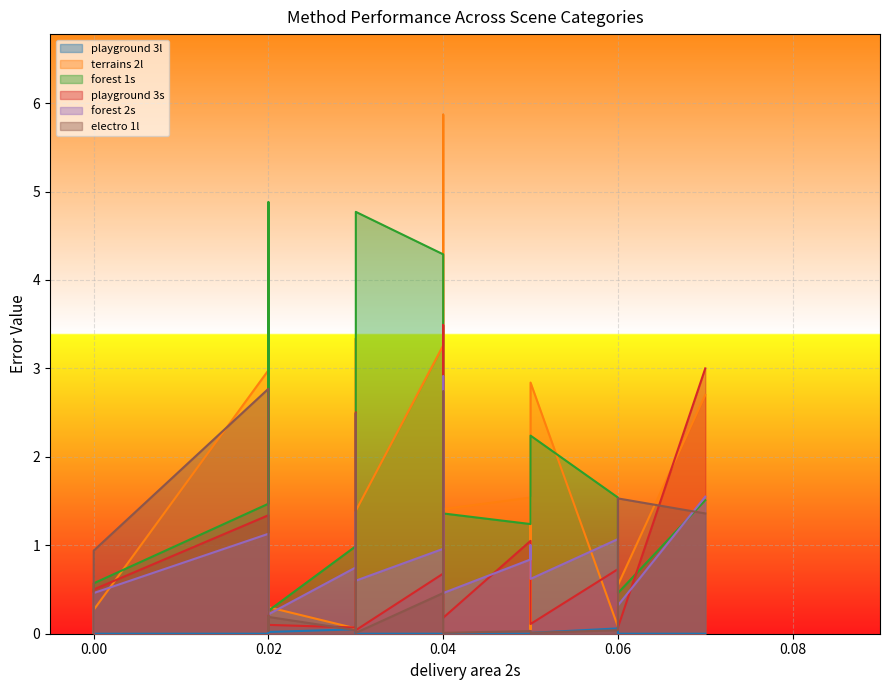

How many data points in terrains 2l are above 1?

10